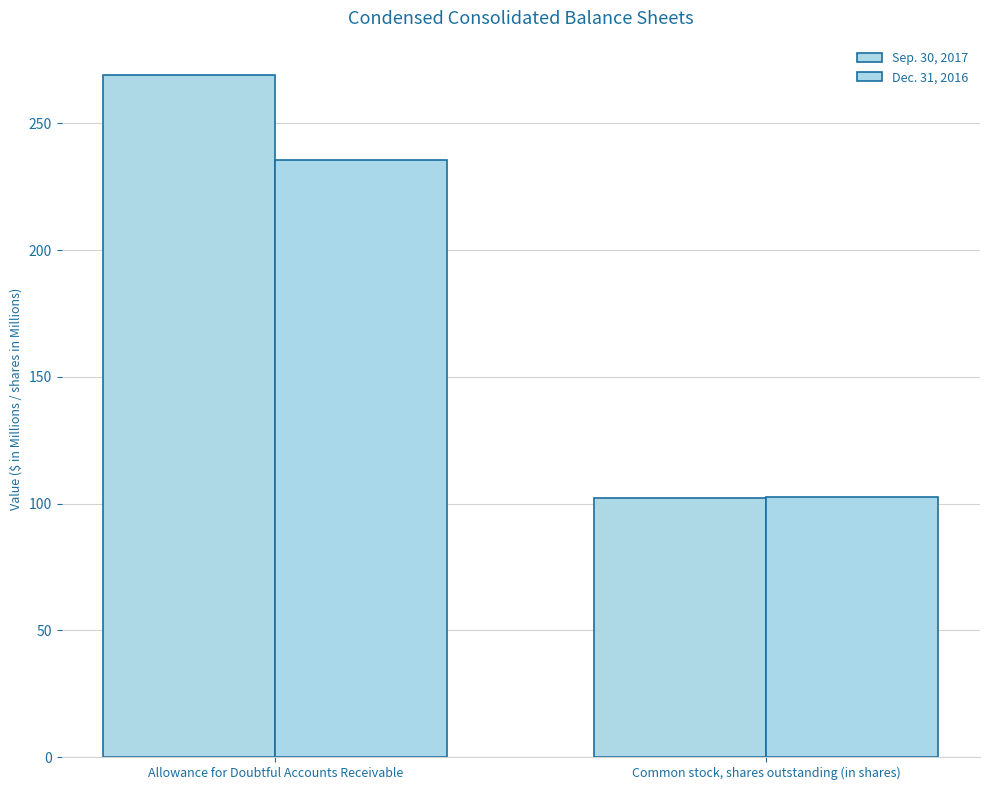

What is the total value across all series at Allowance for Doubtful Accounts Receivable?

504.8